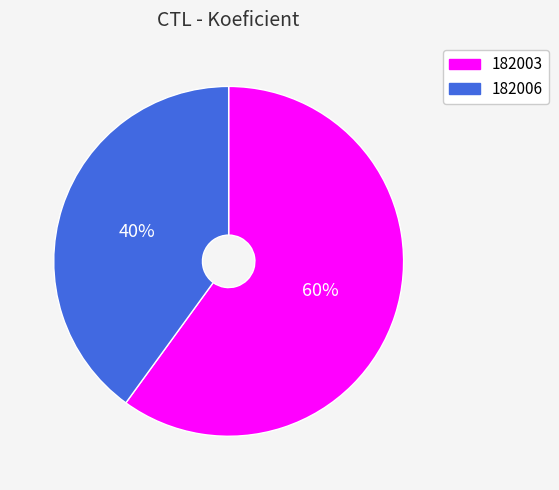

What is the largest slice in the pie chart?

182003